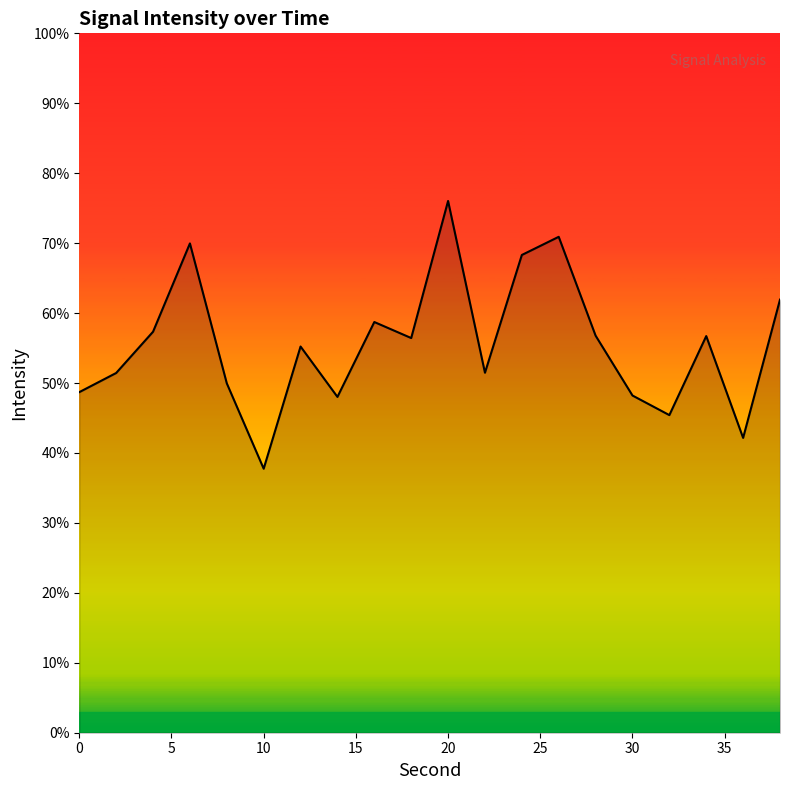

How many interior local valleys (lower than both neighbors) does the data have?

6